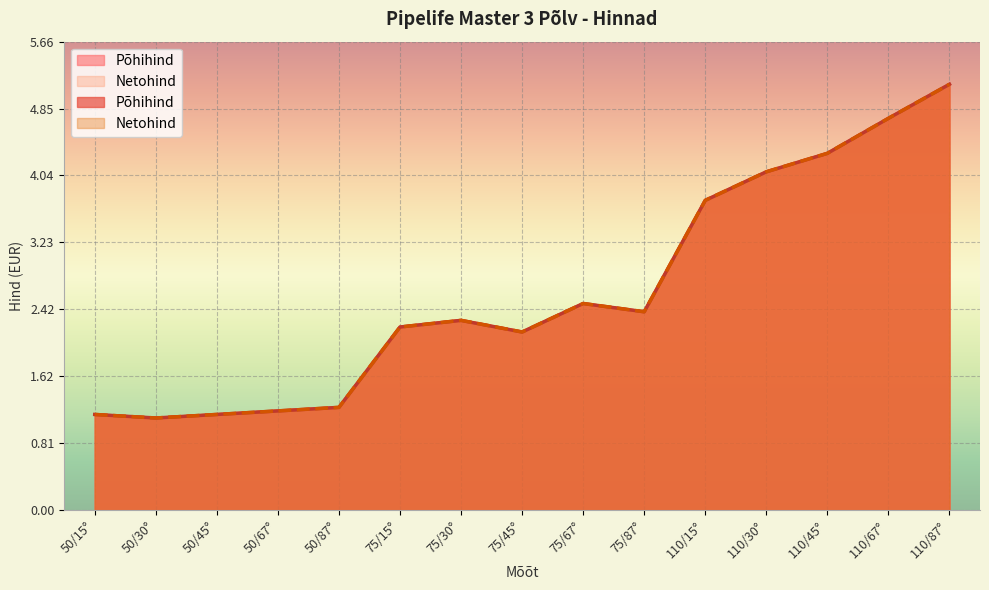

What is the minimum value shown in the chart?

1.1